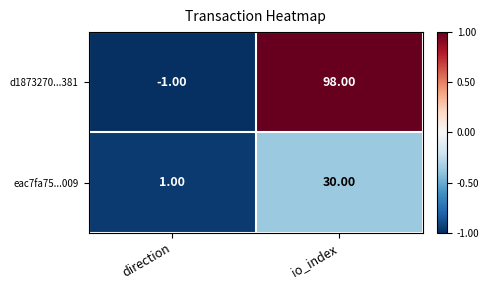

Count the number of data series in this chart.

2